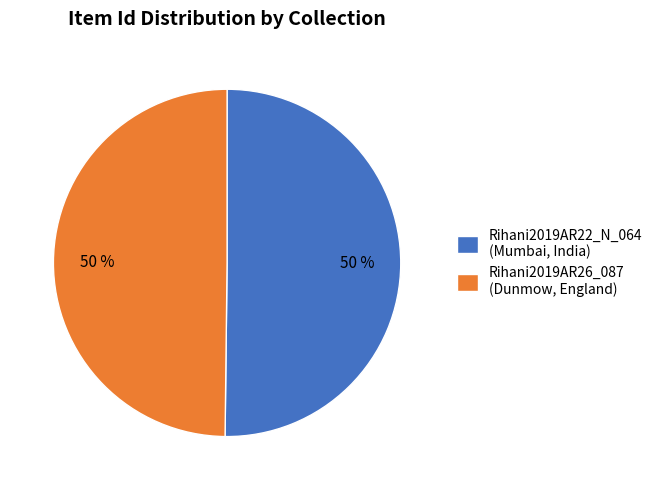

True or false: Rihani2019AR22_N_064 (Mumbai, India) accounts for 37% of the total.

False